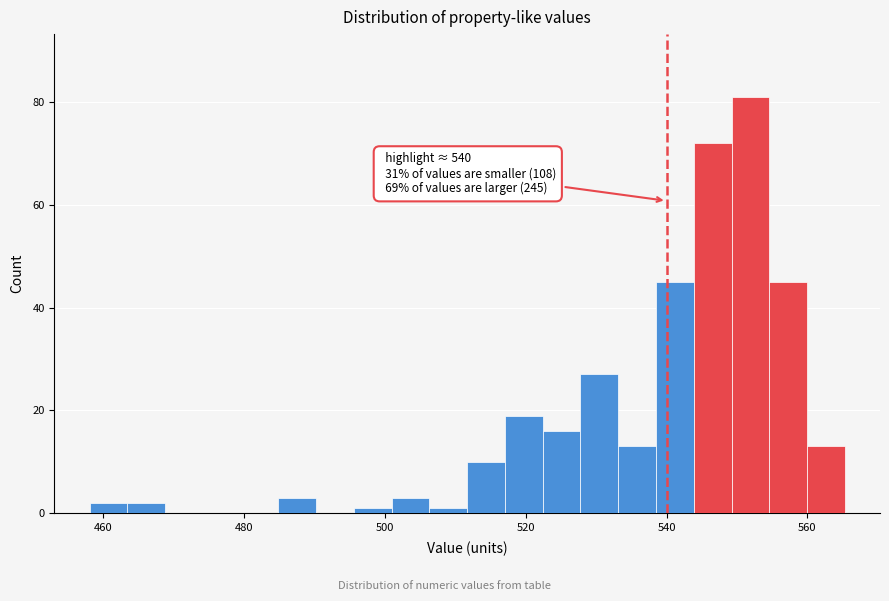

Around what value on the x-axis is the tallest bar? Give the approximate position of its centre, as read against the axis.

552